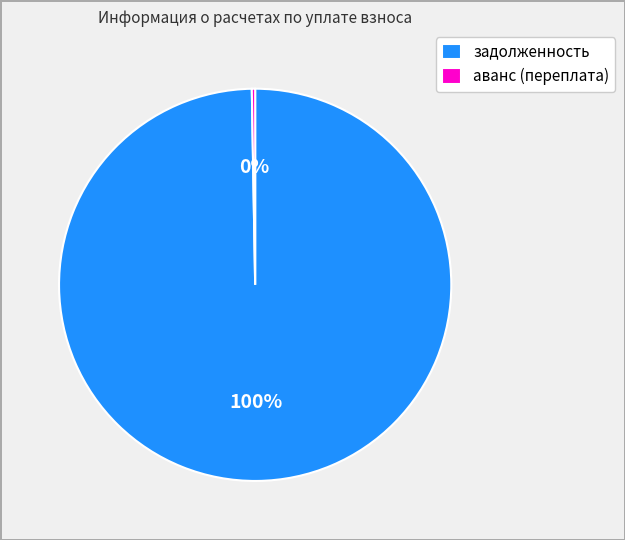

Is there any slice that represents more than half of the pie?

Yes